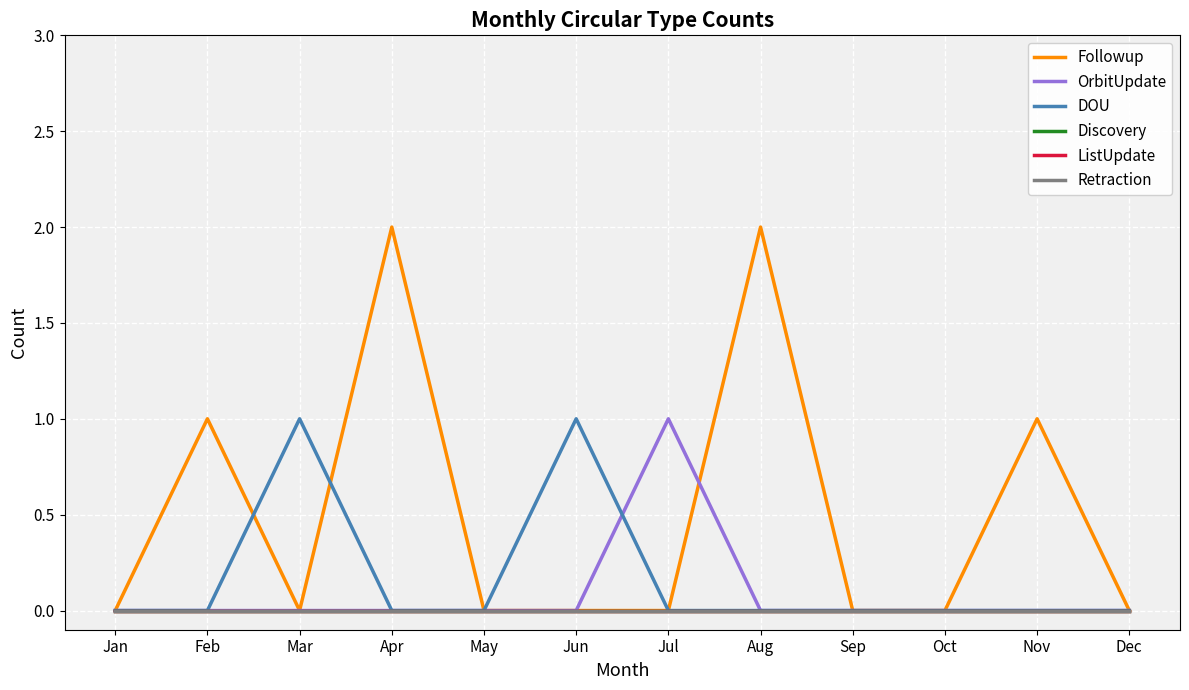

Does the chart have visible grid lines?

Yes